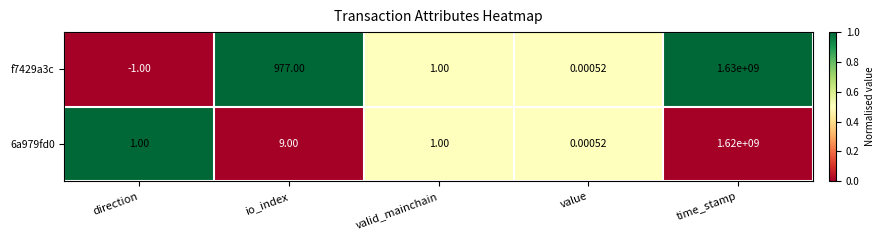

At which category does the chart reach its peak across all series?

time_stamp